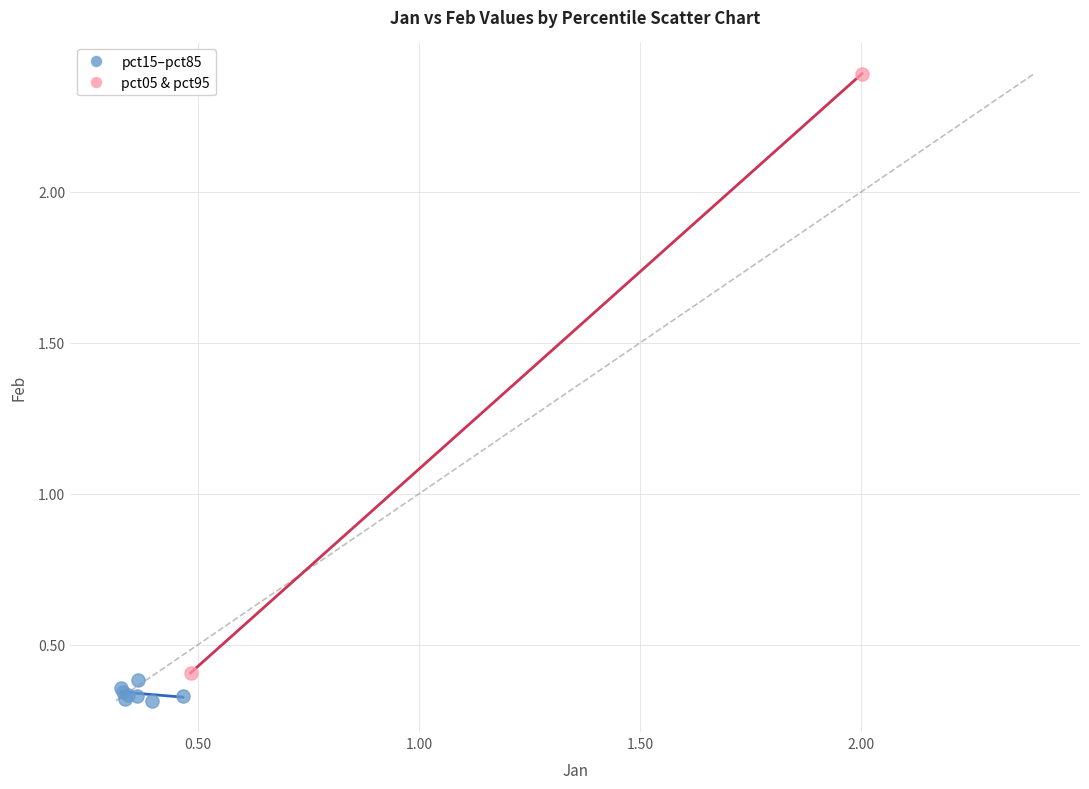

What are all the series names shown in the legend?

pct15–pct85, pct05 & pct95